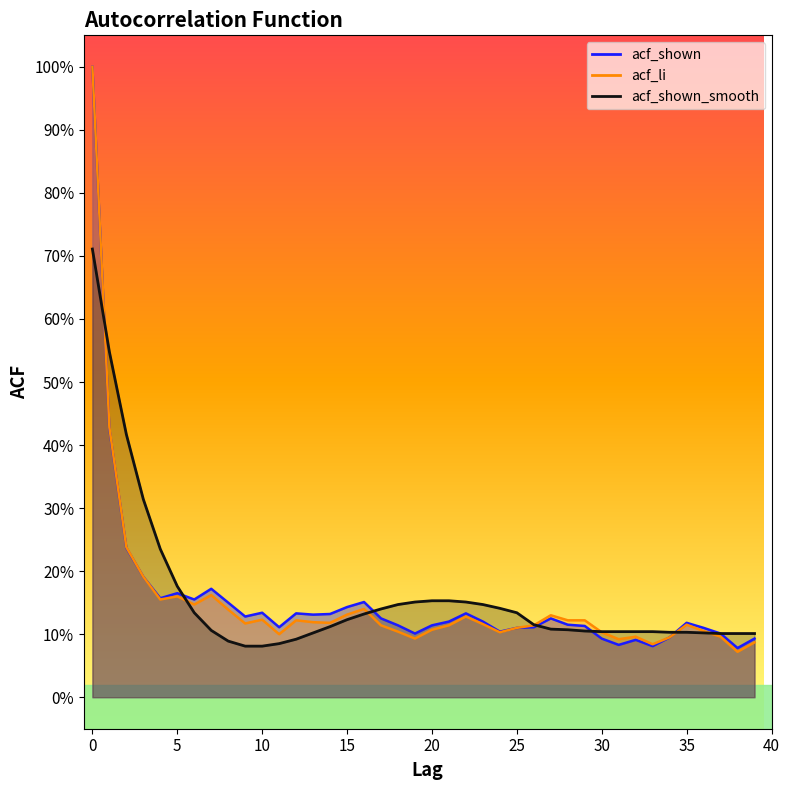

How many series are shown in this chart?

3